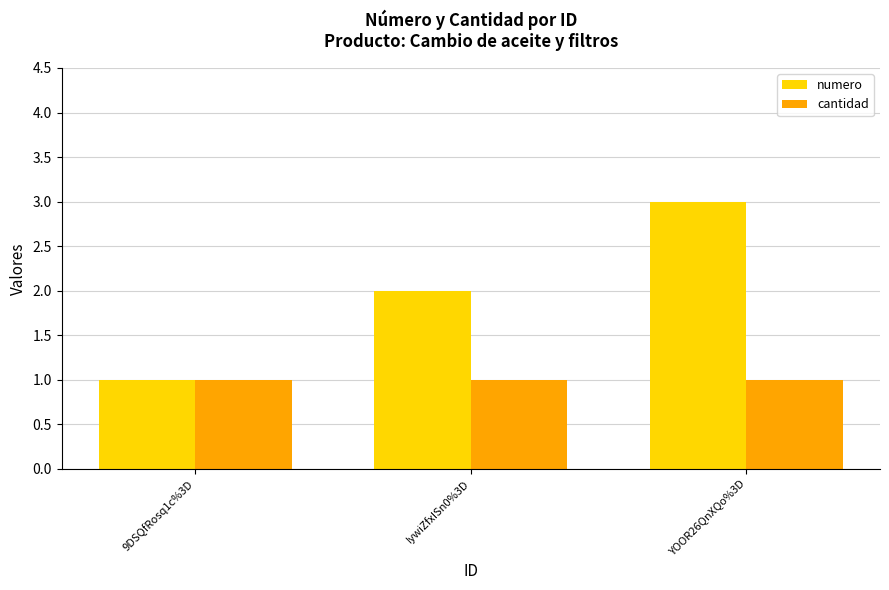

How many groups of bars are there?

3